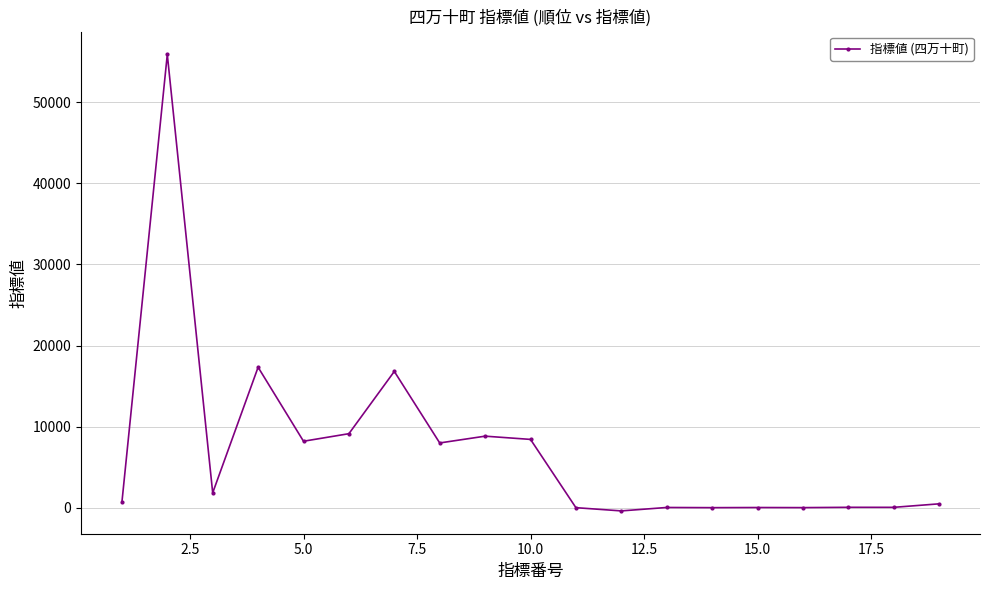

How many lines are shown in the chart?

1